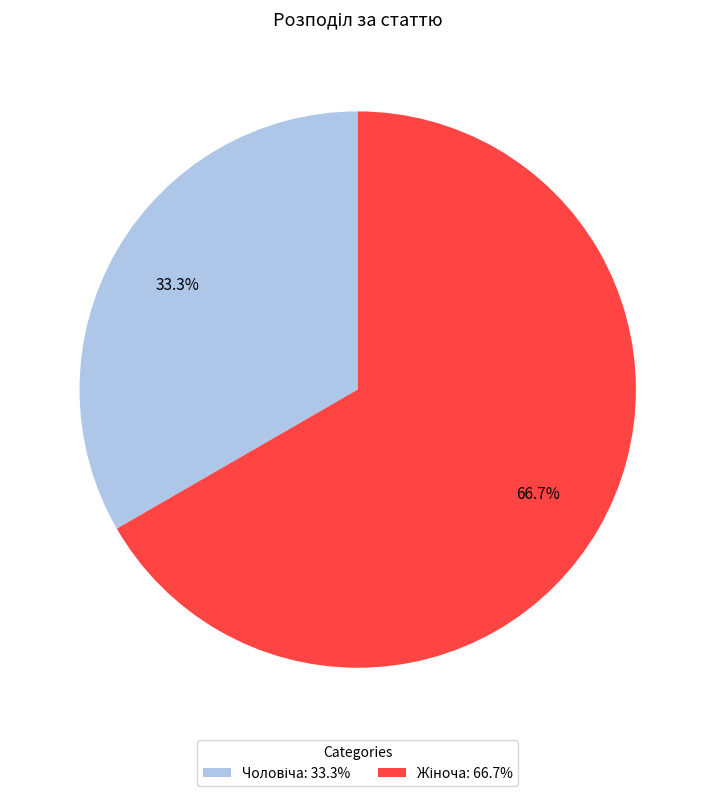

Does any single category account for the majority?

Yes